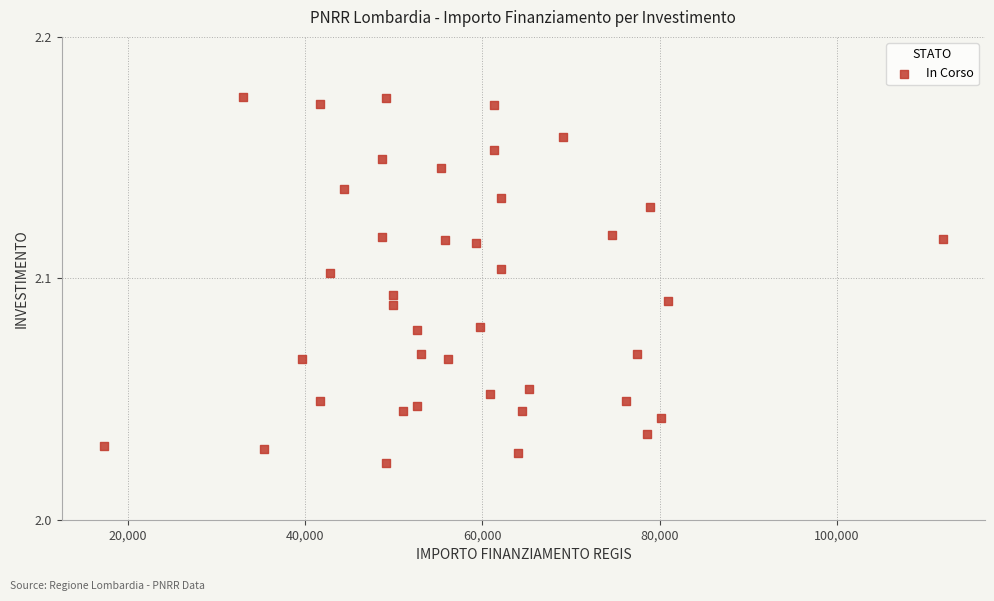

What is the range of X values (max minus min)?

94665.7